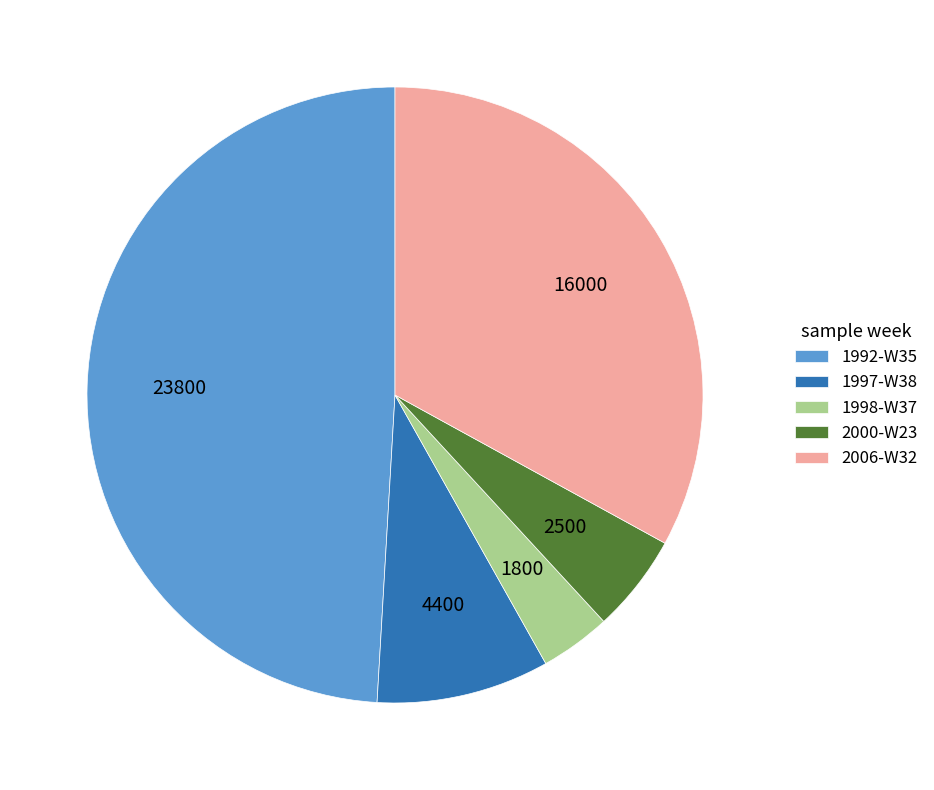

Which slice is the largest?

1992-W35